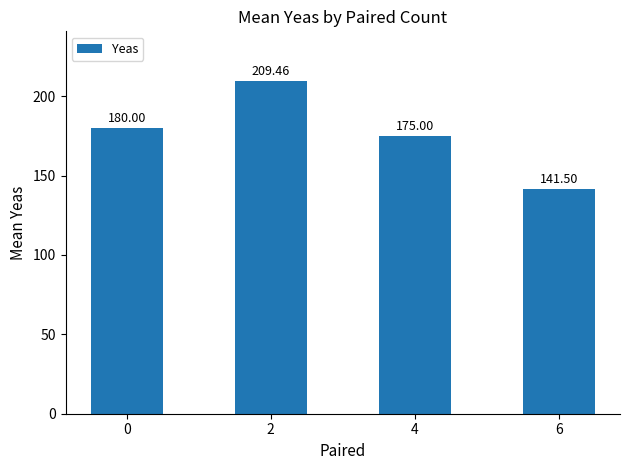

The value at 6 is 245.0. True or false?

False